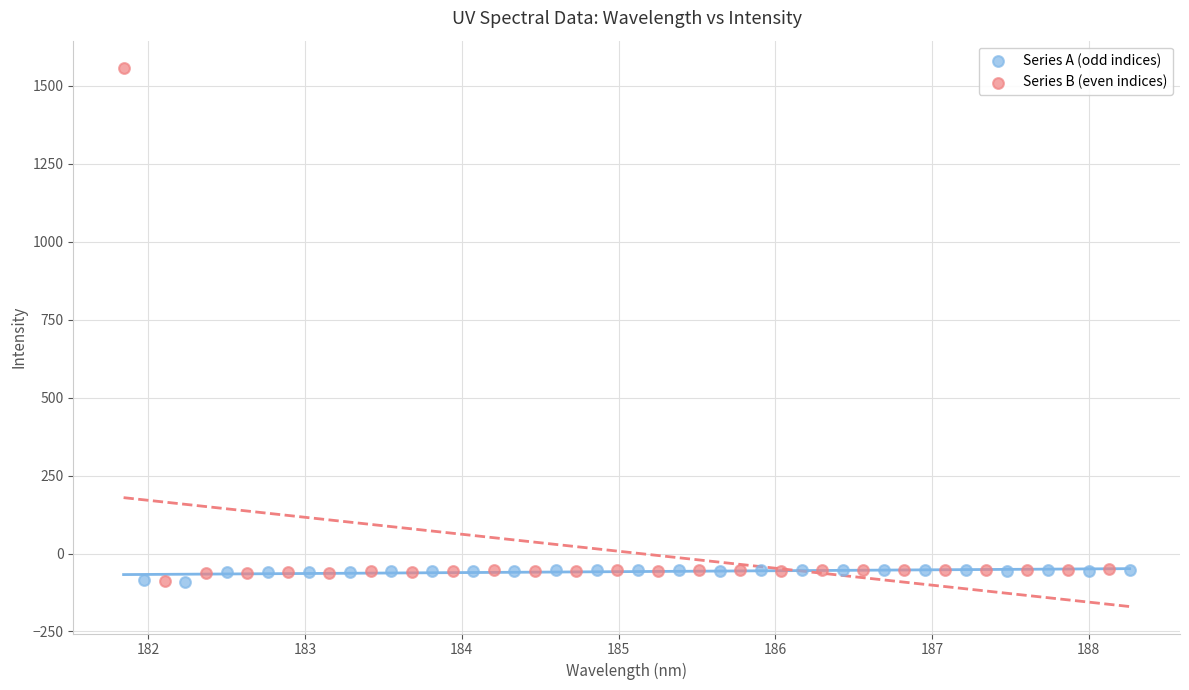

Which series reaches the maximum Y coordinate?

Series B (even indices)